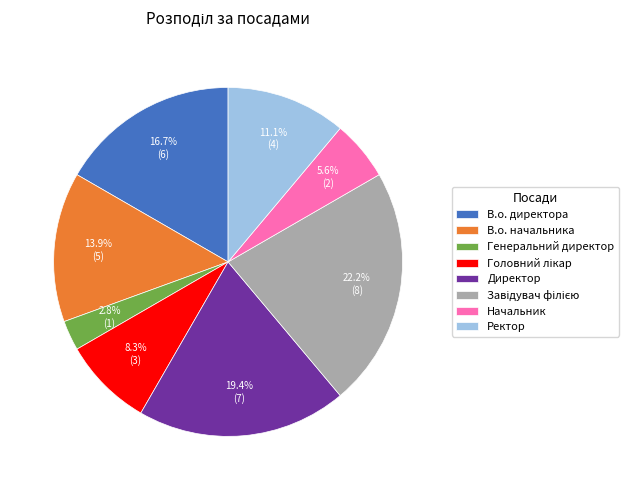

What portion of the pie excludes Начальник?

94.4%